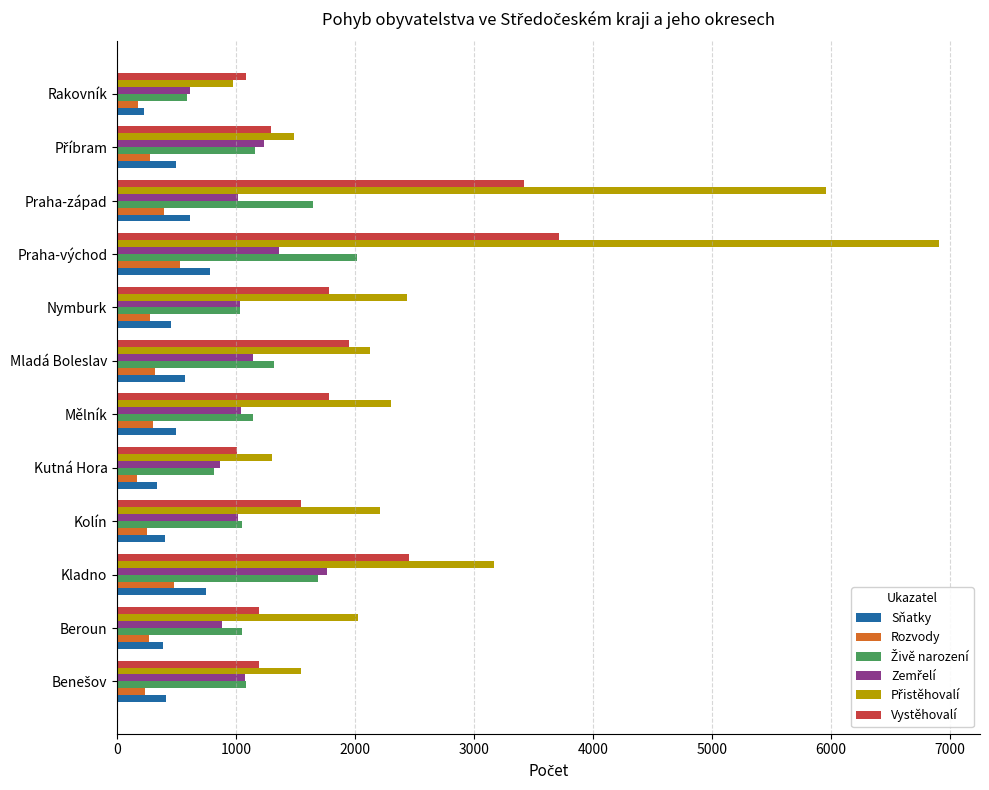

The Sňatky series shows 744 at Kladno. True or false?

True